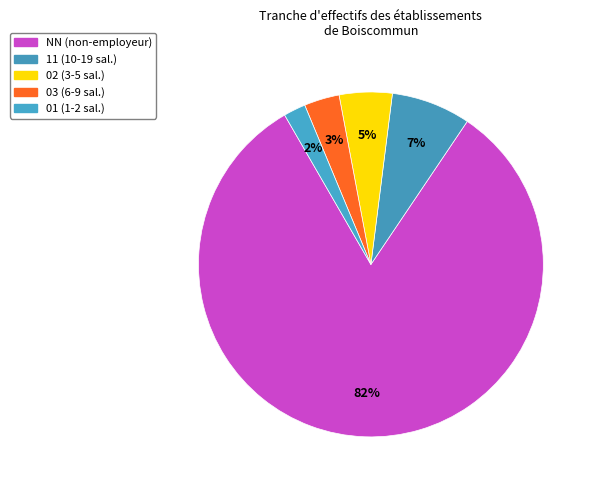

Which slice is the smallest?

01 (1-2 sal.)